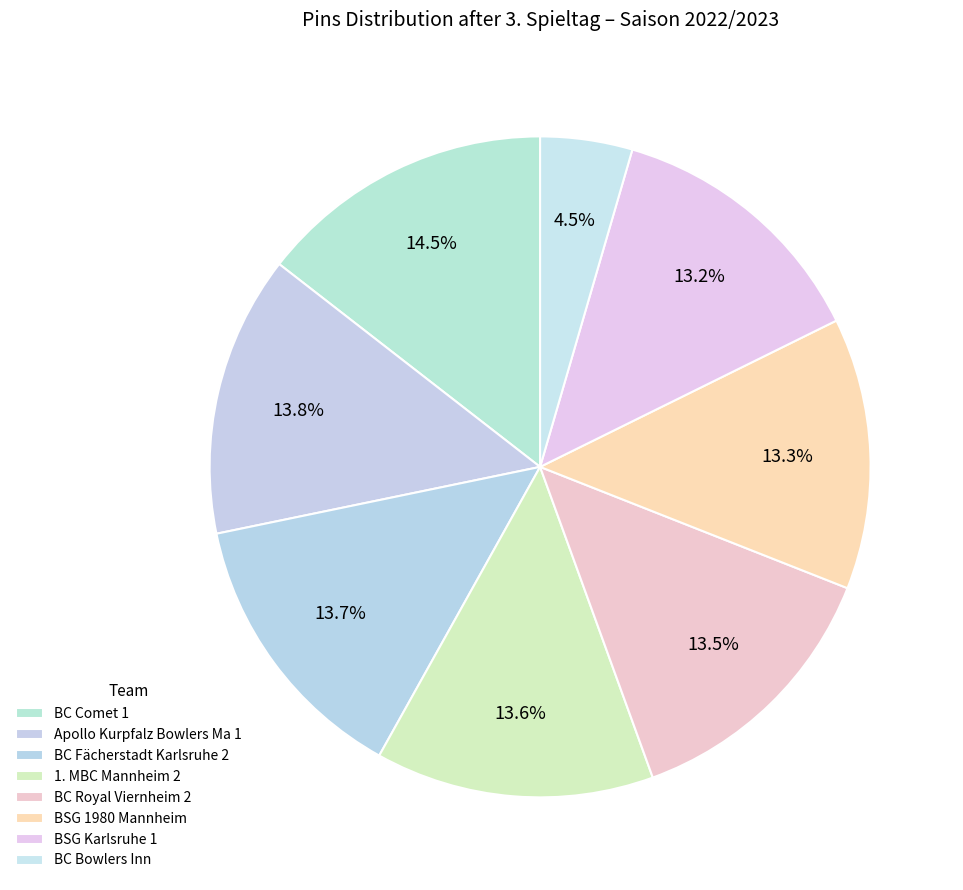

Is it true that BC Fächerstadt Karlsruhe 2 is 23% of the pie?

False